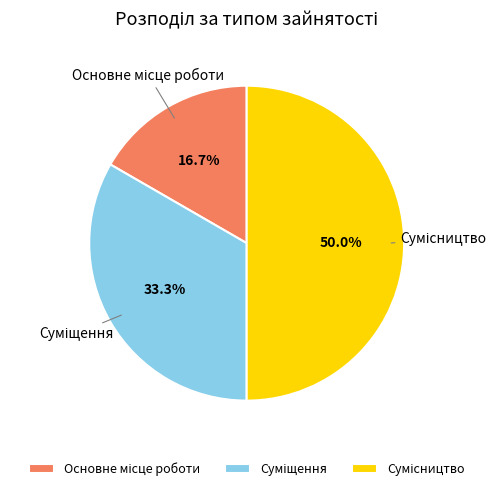

To the nearest percent, what percentage of the pie is Основне місце роботи?

17%